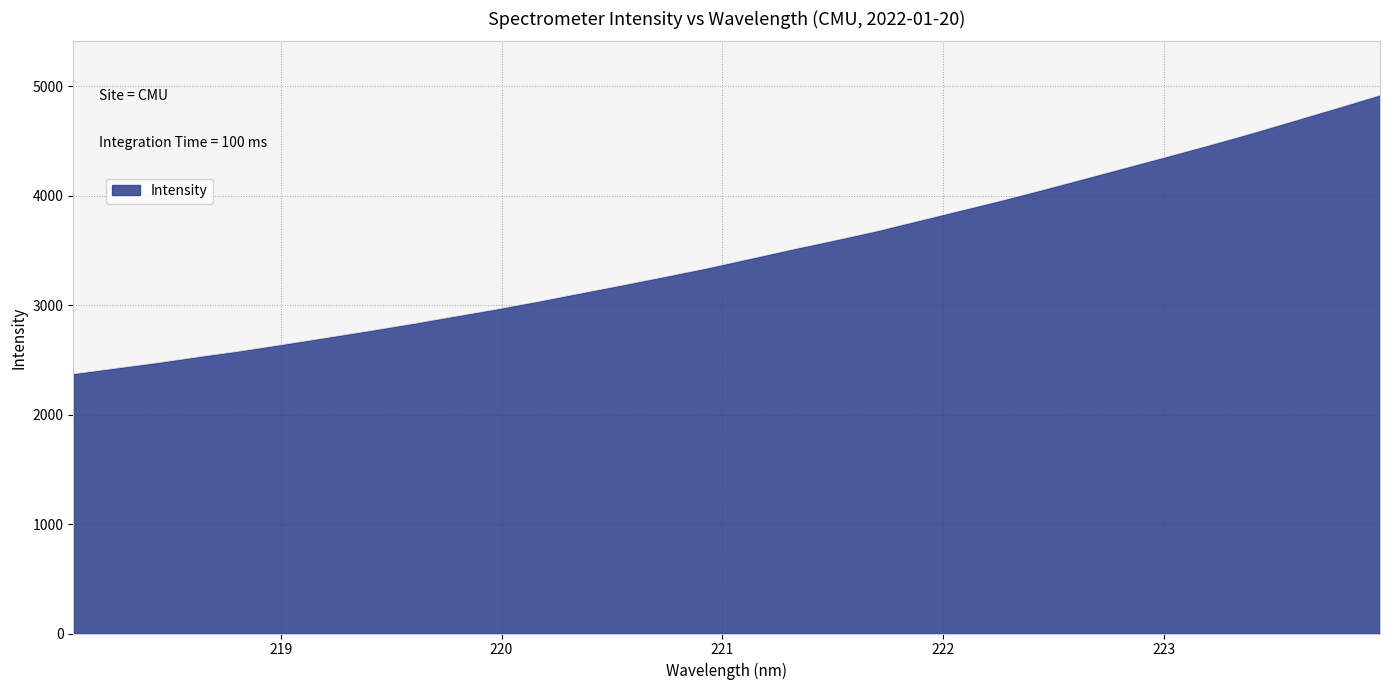

What is the difference between the maximum and minimum values?

2546.4